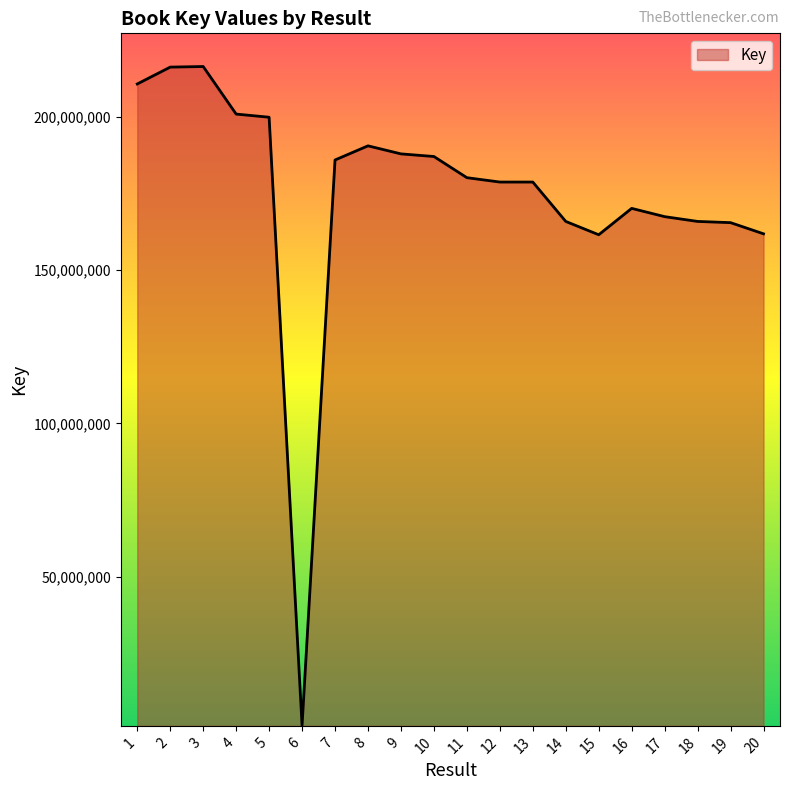

Does the chart have visible grid lines?

No